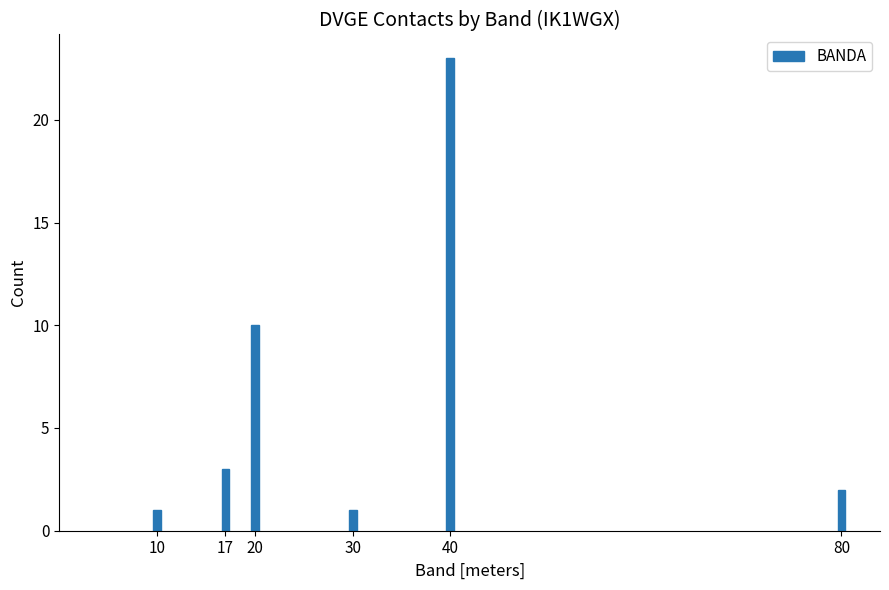

Reading left to right, what are all the values shown in this chart?

1	3	10	1	23	2